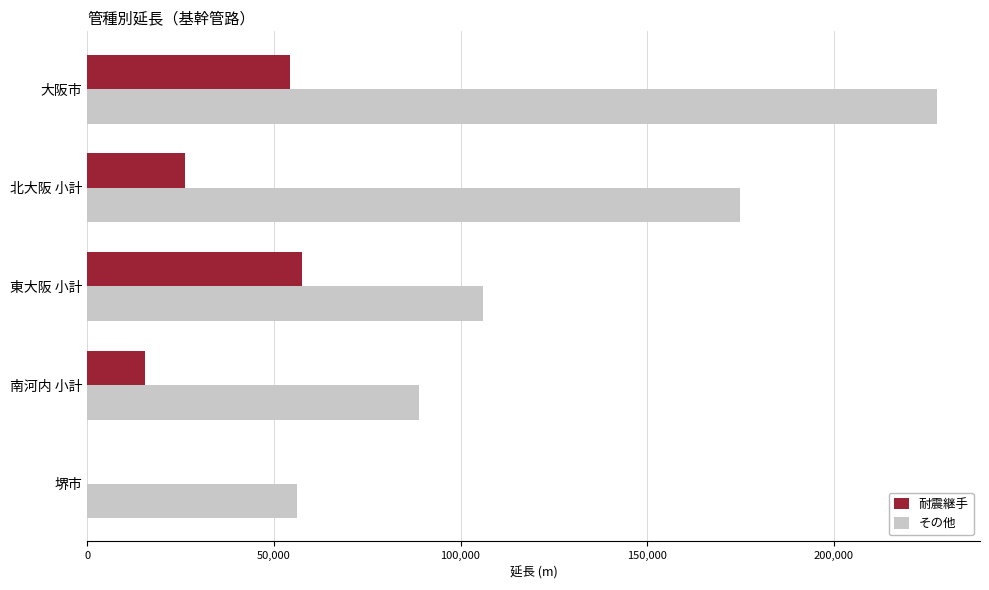

True or false: その他 has a value of 229256 at 北大阪 小計.

False